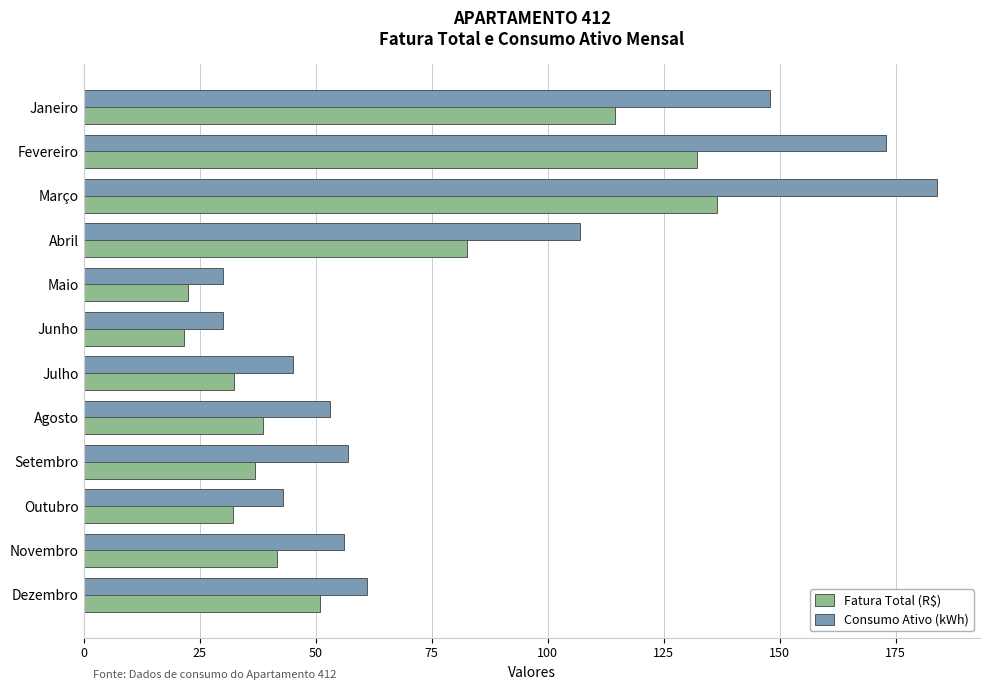

What value does the Fatura Total (R$) series have at Maio?

22.4